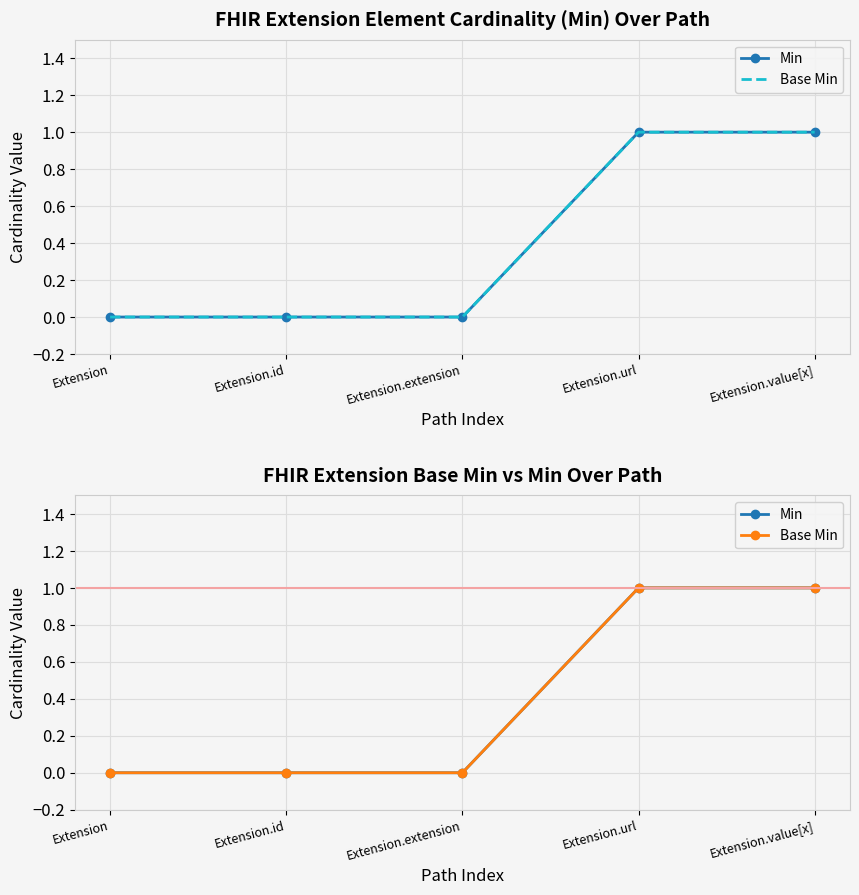

How many distinct data groups are displayed?

2